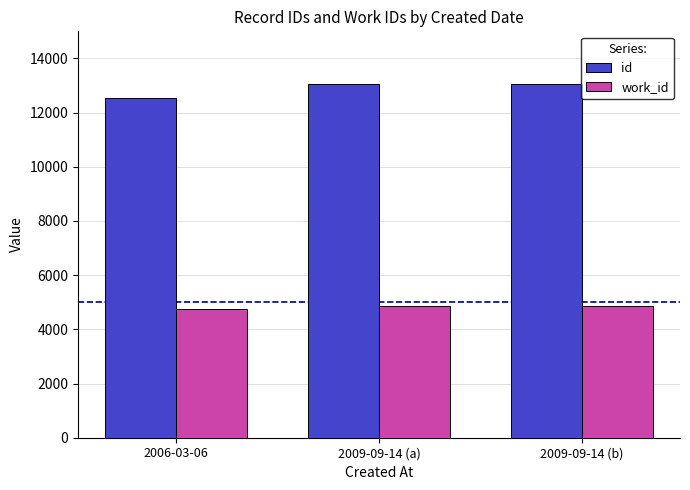

What is the sum of all id values?

38634